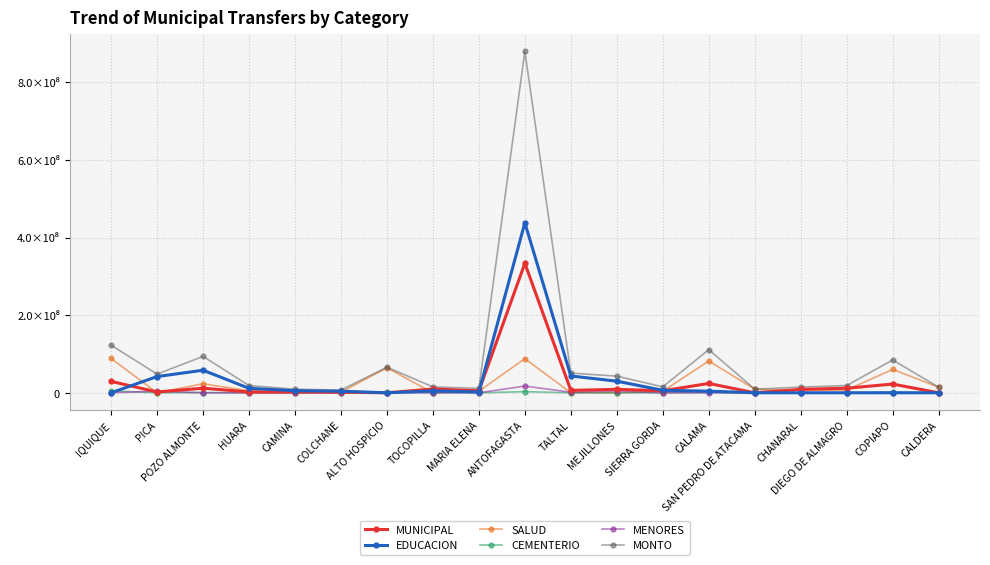

Reading left to right, extract all data points from this chart.

MUNICIPAL: 29375338	2074838	11848417	2074838	2020237	1474227	0	9718978	5077893	333721312	6169913	8899963	5132494	24079041	0	8790761	11739215	22495612	0
EDUCACION: 0	41824366	58150065	11520811	5350898	4040474	0	4859489	2184040	438227626	43298593	29921348	6388317	4204277	0	0	0	0	0
SALUD: 88399019	0	23260026	5023292	1856434	1528828	64374579	0	4040474	88016812	0	0	3822070	82010702	9282170	5842307	6988928	60334105	14414664
CEMENTERIO: 4914090	0	546010	0	0	0	1583429	655212	0	2893853	0	0	0	928217	0	0	0	1801833	0
MENORES: 0	4204277	0	0	0	0	0	0	0	17253916	1419626	4040474	0	0	0	0	0	0	0
MONTO: 122688447	48103481	93804518	18618941	9227569	7043529	65958008	15233679	11302407	880113519	50888132	42861785	15342881	111222237	9282170	14633068	18728143	84631550	14414664